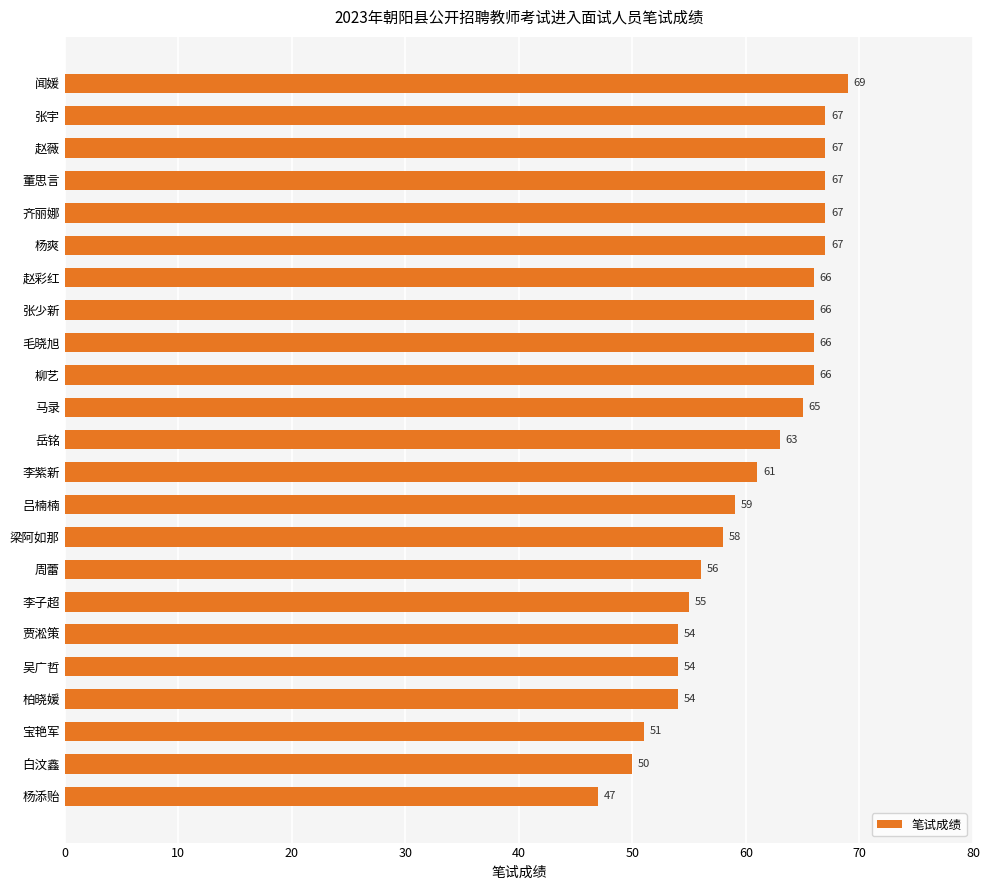

Are the bars horizontal?

Yes